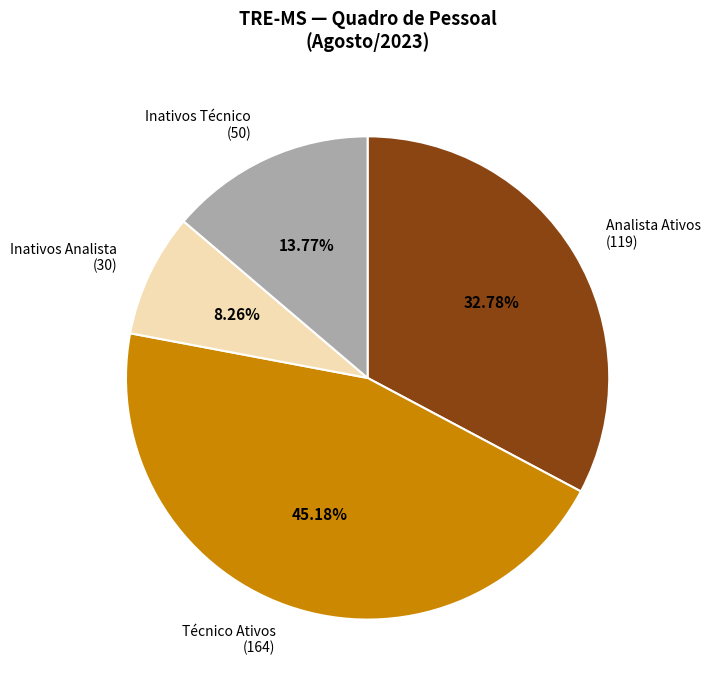

Do Analista Ativos (119) and Inativos Técnico (50) together represent more than half of the pie?

No